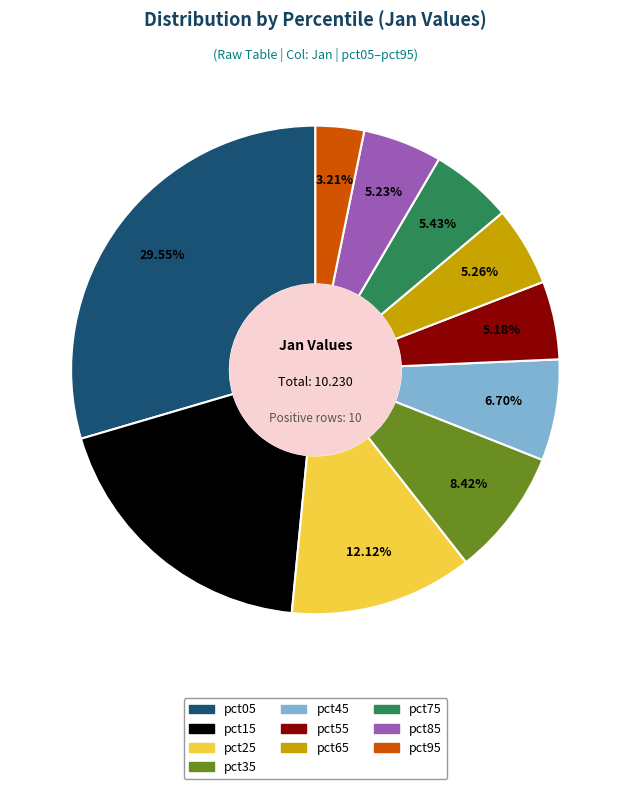

The pct05 slice represents 30% of the pie. True or false?

True